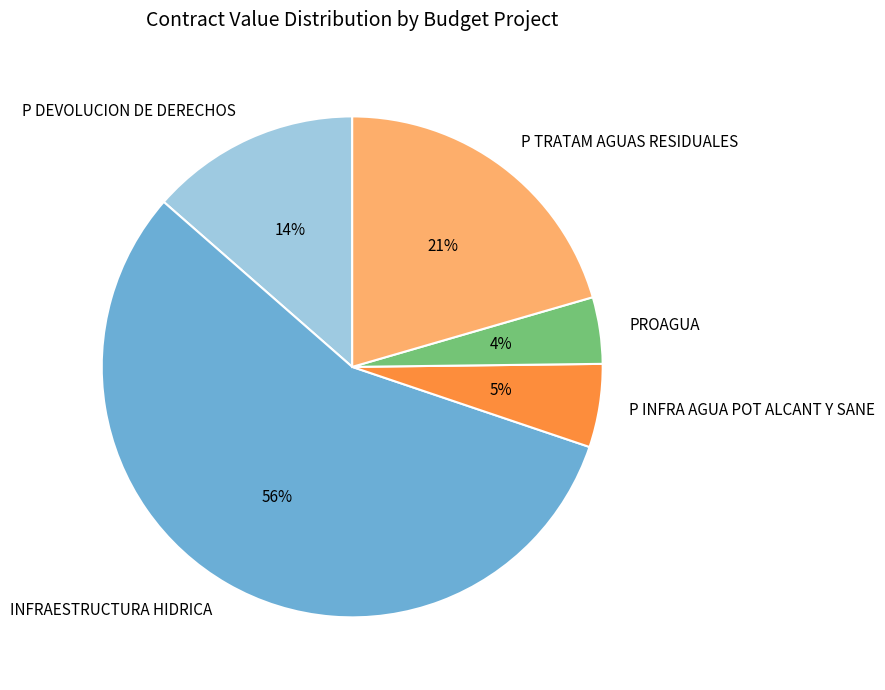

Which category has the biggest portion of the pie?

INFRAESTRUCTURA HIDRICA